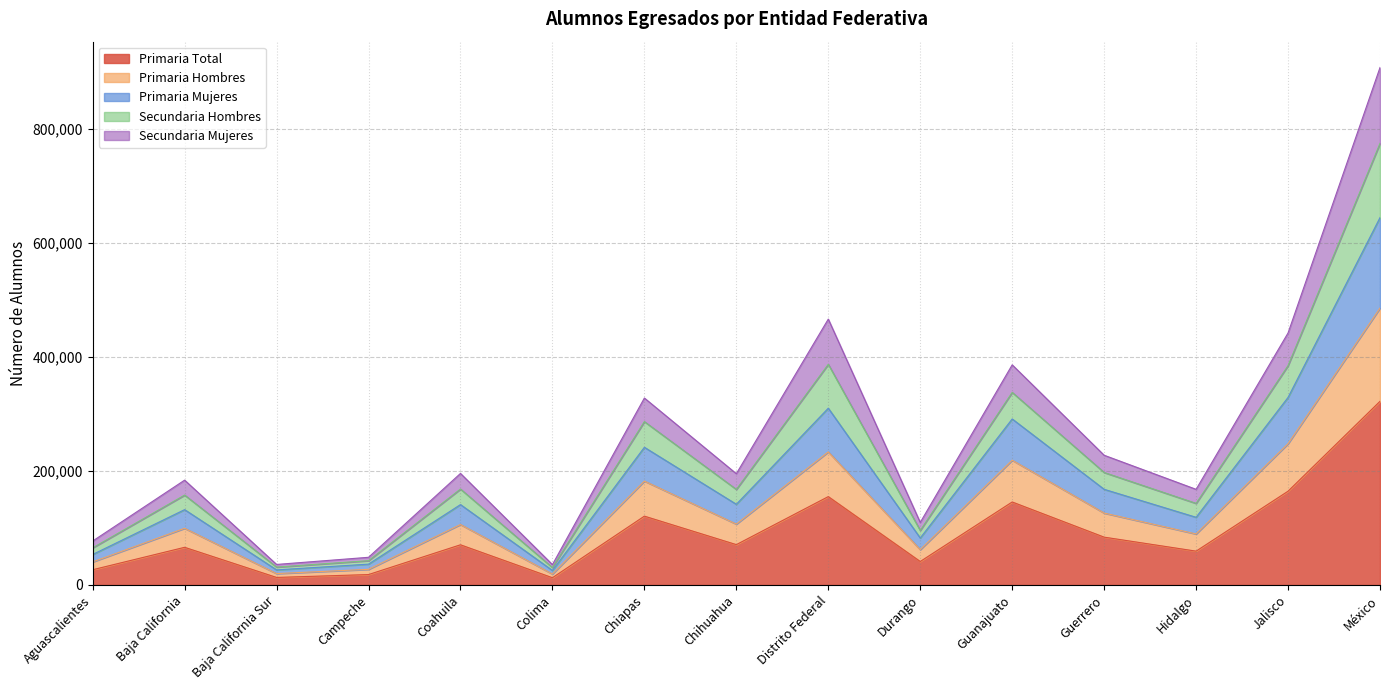

What is the maximum value for Primaria Total?

322391